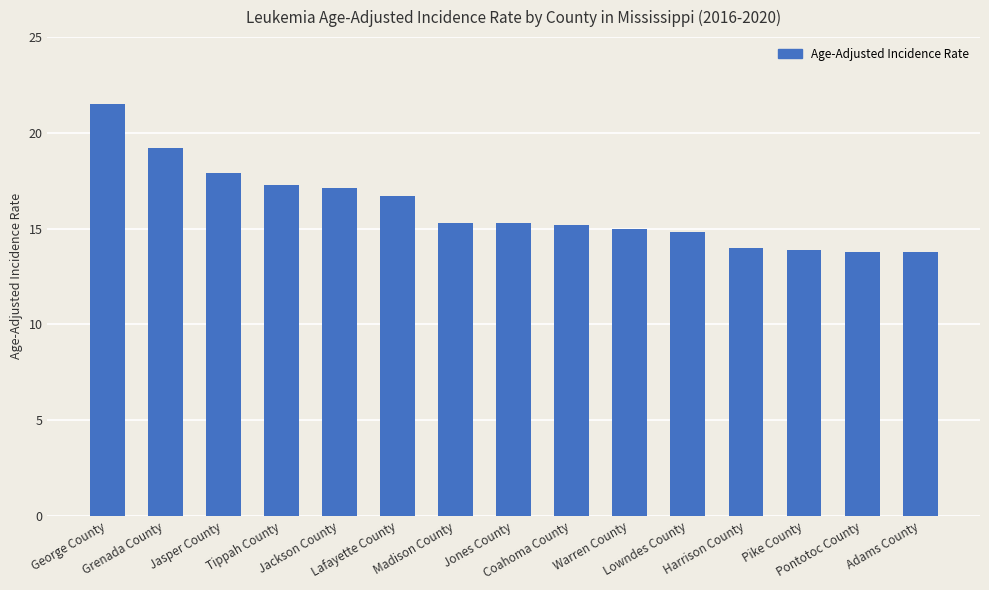

What is the smallest value displayed?

13.8